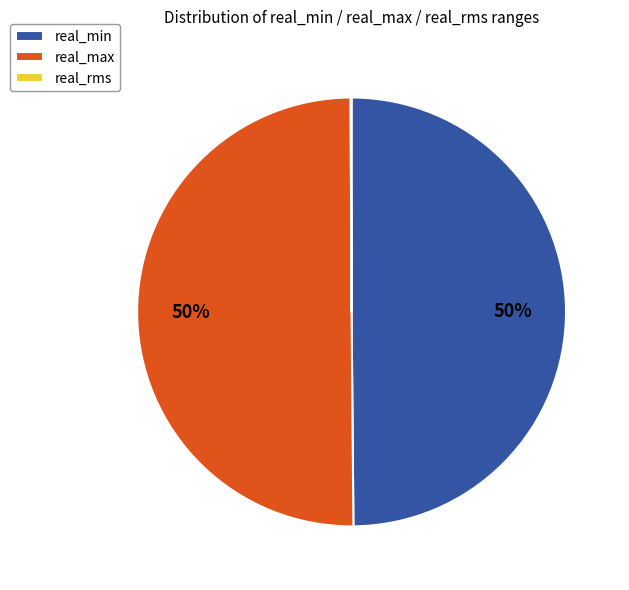

Which category accounts for the majority?

real_max